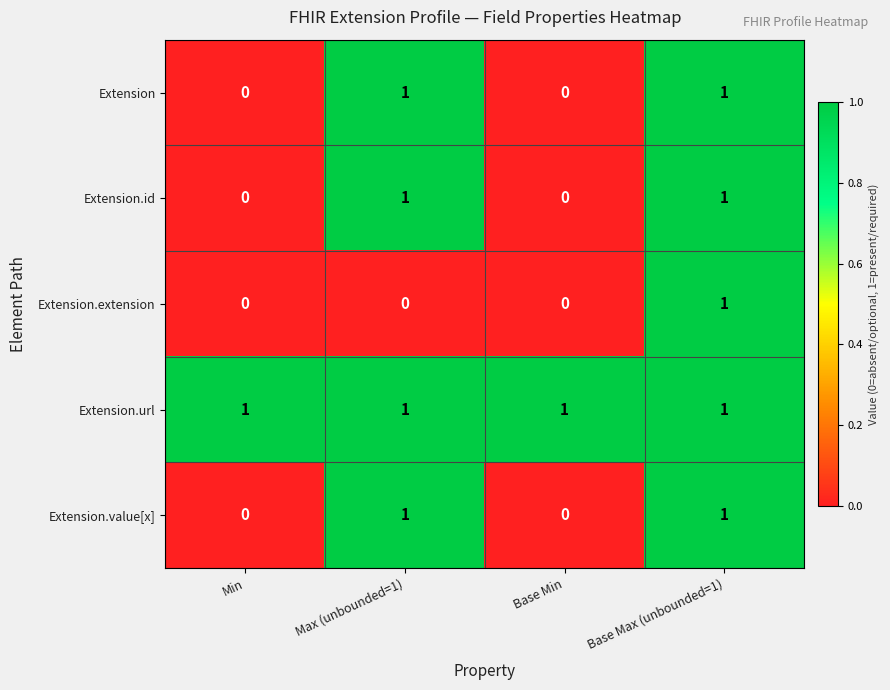

At which label does Extension.extension reach its peak?

Base Max (unbounded=1)